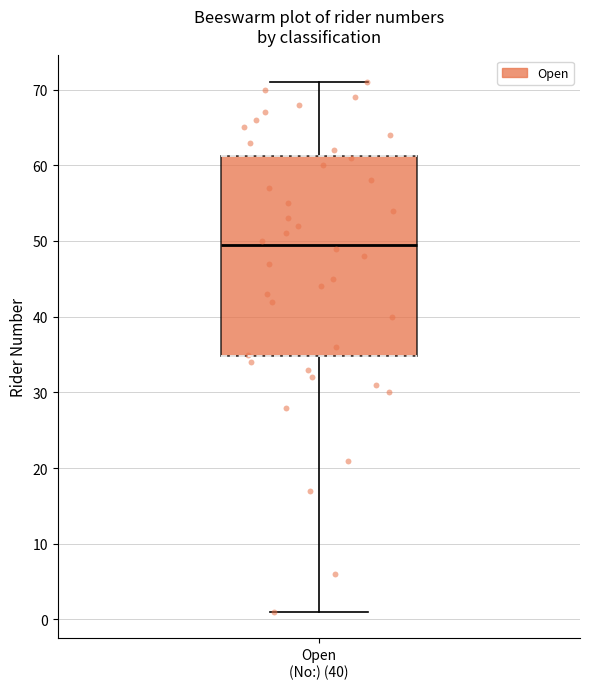

Read this box plot against the y-axis: the position of the median line, the range covered by the box, and the ends of both whiskers. The values are not printed on the chart, so give them approximately, as read against the axis.

median 50, box 35 to 61, whiskers 1 to 71